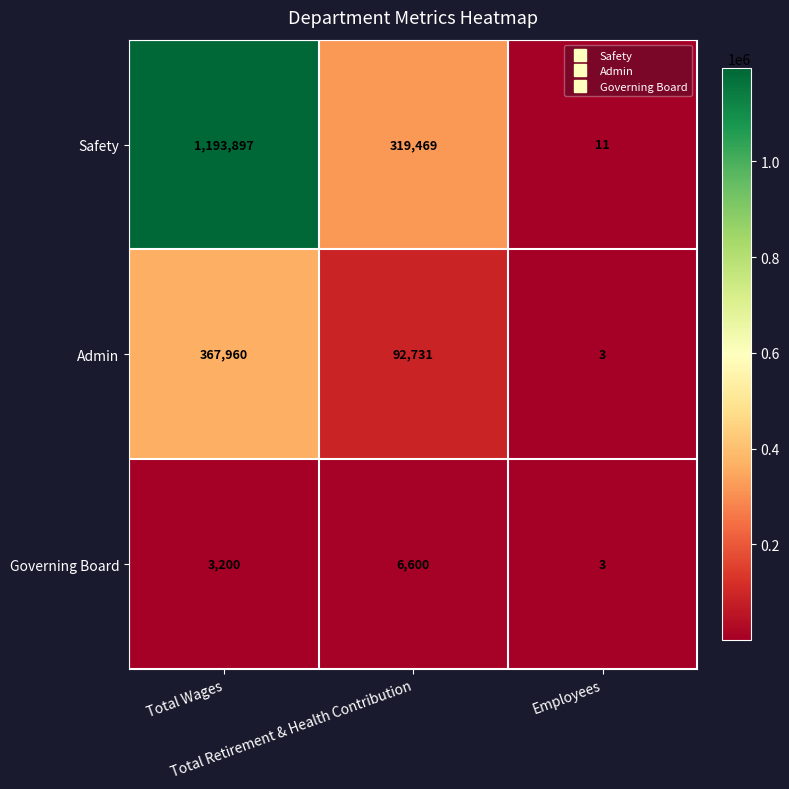

Which category has the highest value across all series?

Total Wages